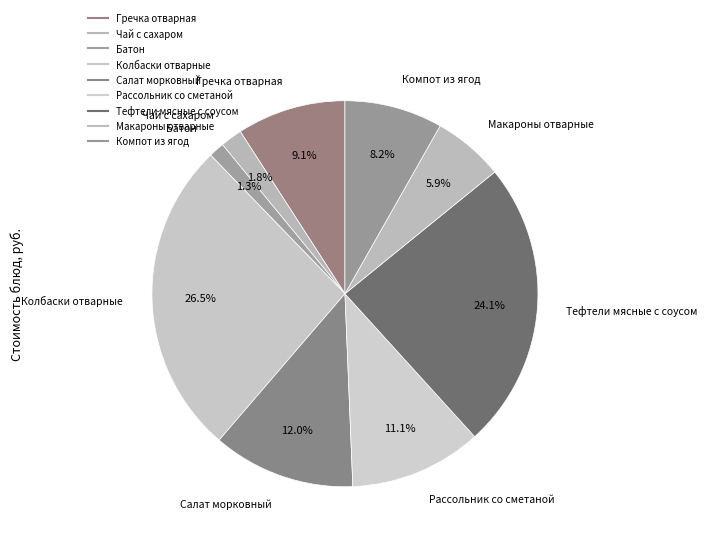

Count the number of slices in the pie.

9